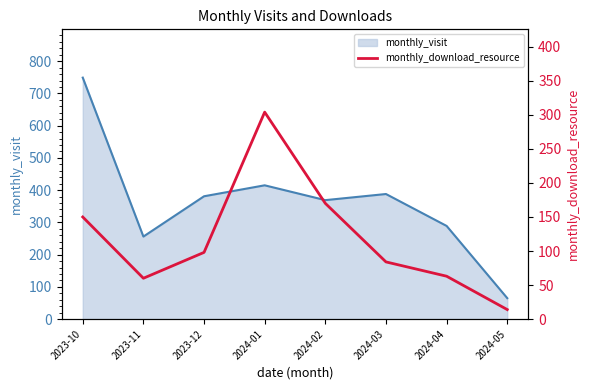

Which has a higher value, 2024-05 or 2024-04?

2024-04